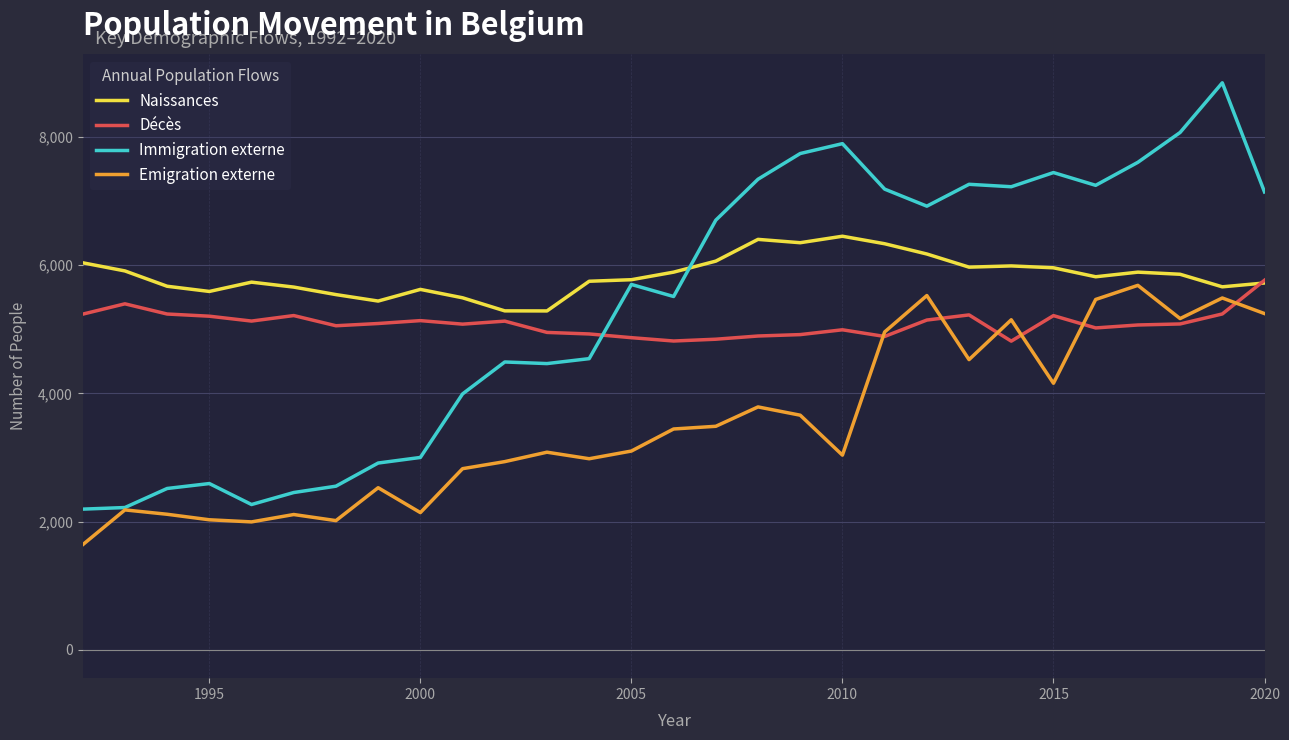

Which series has the largest total across all categories?

Naissances